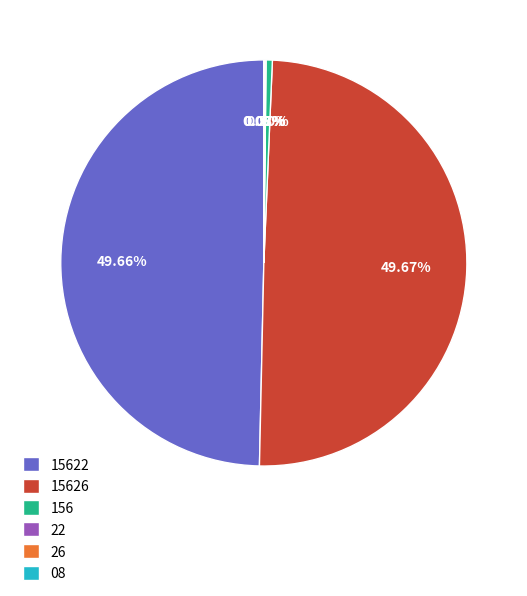

Does any single category account for the majority?

No